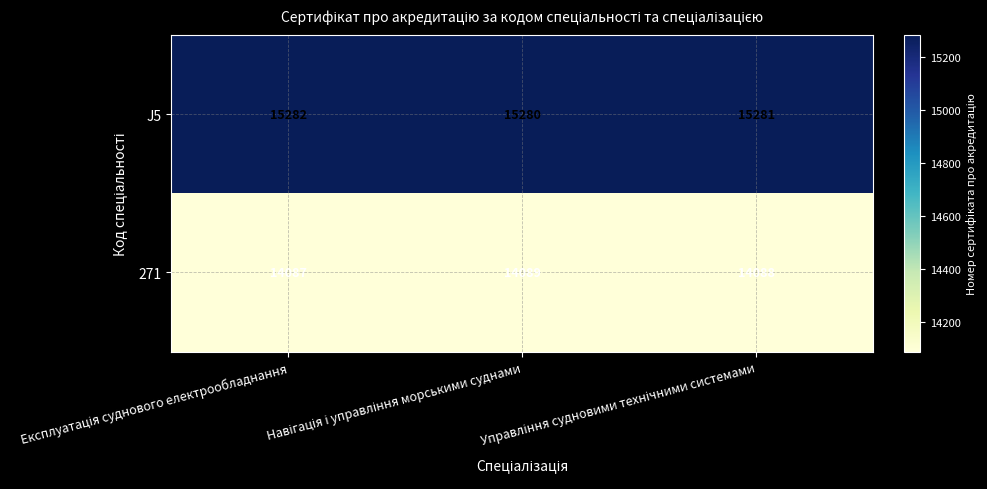

Count the 271 values in the range 14087 to 14089.

3